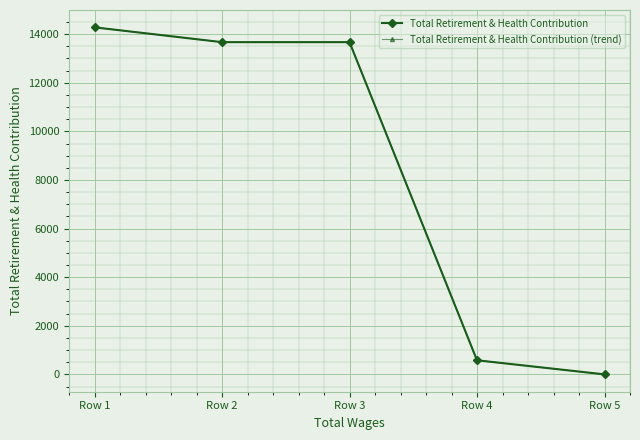

Which category has the highest value across all series?

Row 1